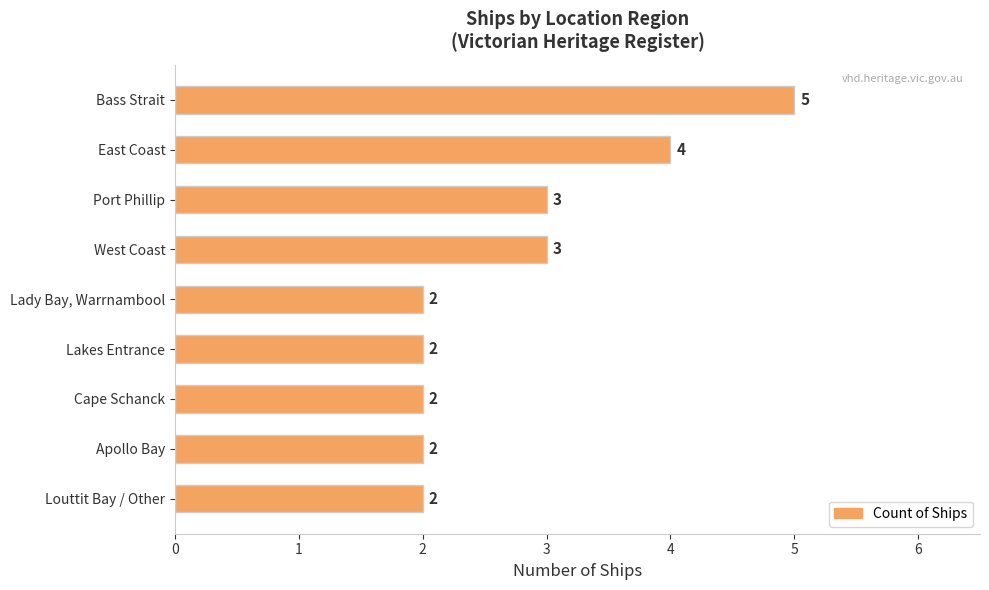

Reading bottom to top, what are all the values shown in this chart?

Louttit Bay / Other=2	Apollo Bay=2	Cape Schanck=2	Lakes Entrance=2	Lady Bay, Warrnambool=2	West Coast=3	Port Phillip=3	East Coast=4	Bass Strait=5